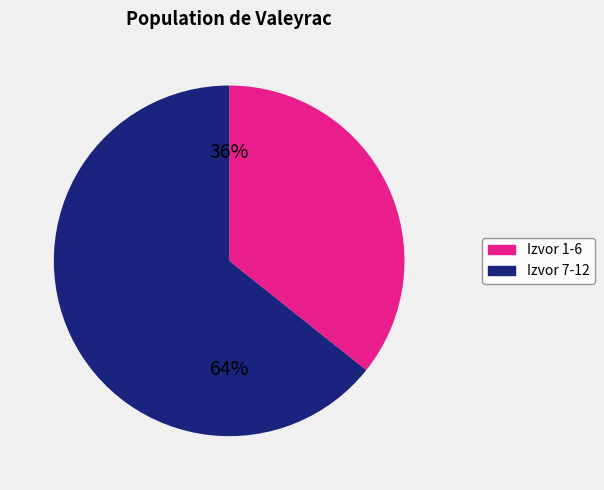

Is there a majority slice in this chart?

Yes